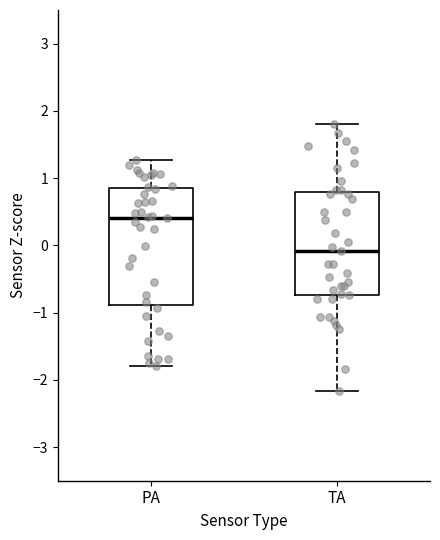

Which box has the highest median line?

PA